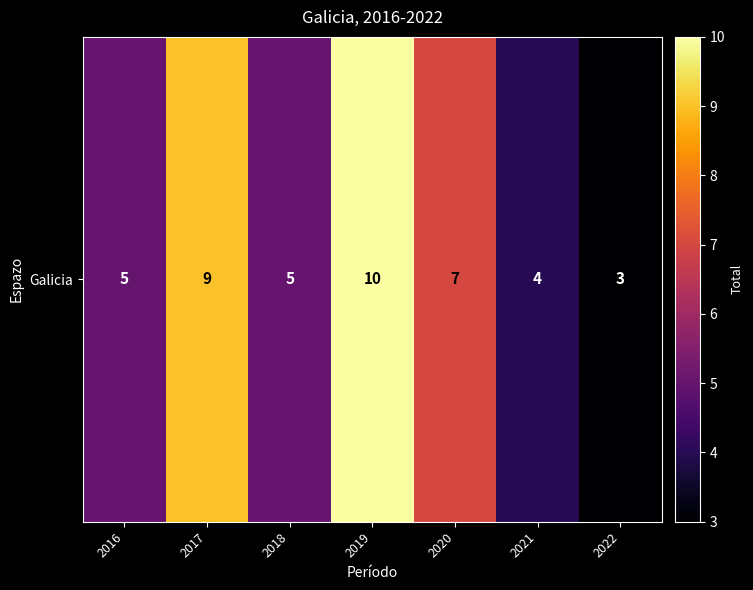

Between 2022 and 2017, which is larger?

2017